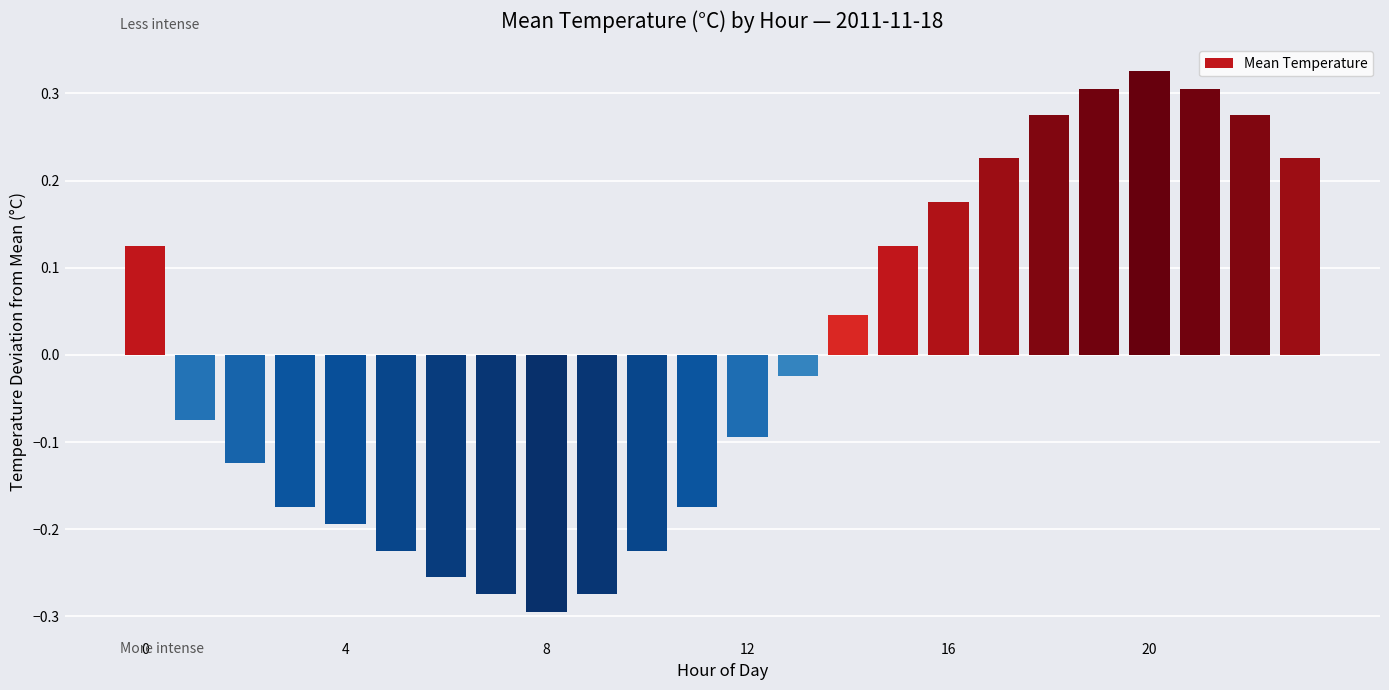

What is the difference between the second highest and second lowest values?

0.6